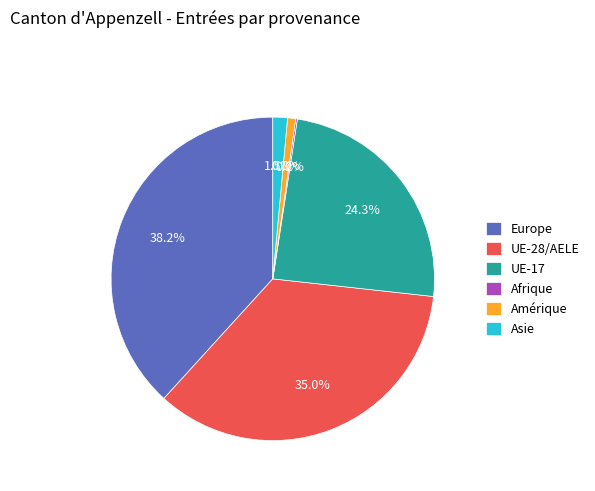

To the nearest percent, what portion does Amérique represent?

1%